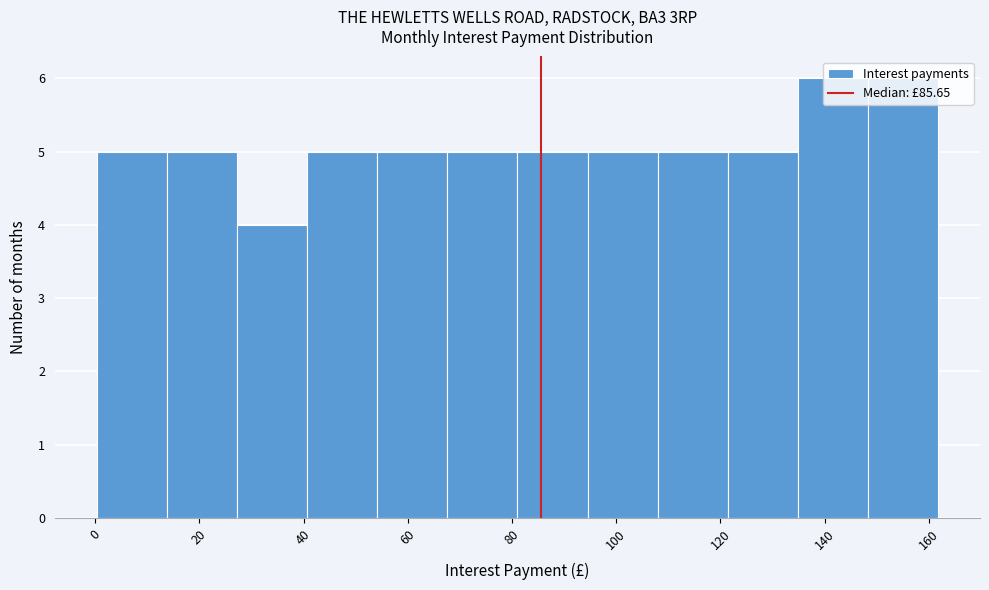

Reading left to right, transcribe this chart: for each bar, give the range it covers on the x-axis and its height. Neither the bar edges nor the heights are printed on the chart, so give them approximately, as read against the axes.

0 to 14: 5
14 to 28: 5
28 to 40: 4
40 to 54: 5
54 to 68: 5
68 to 82: 5
82 to 94: 5
94 to 108: 5
108 to 122: 5
122 to 134: 5
134 to 148: 6
148 to 162: 6